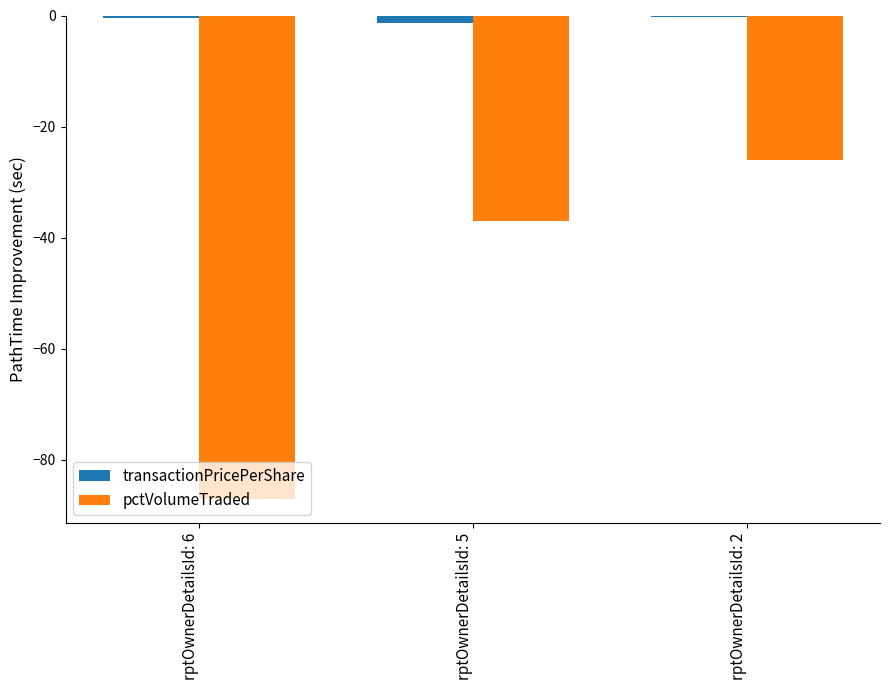

Between rptOwnerDetailsId: 6 and rptOwnerDetailsId: 2, which series saw the biggest shift?

pctVolumeTraded